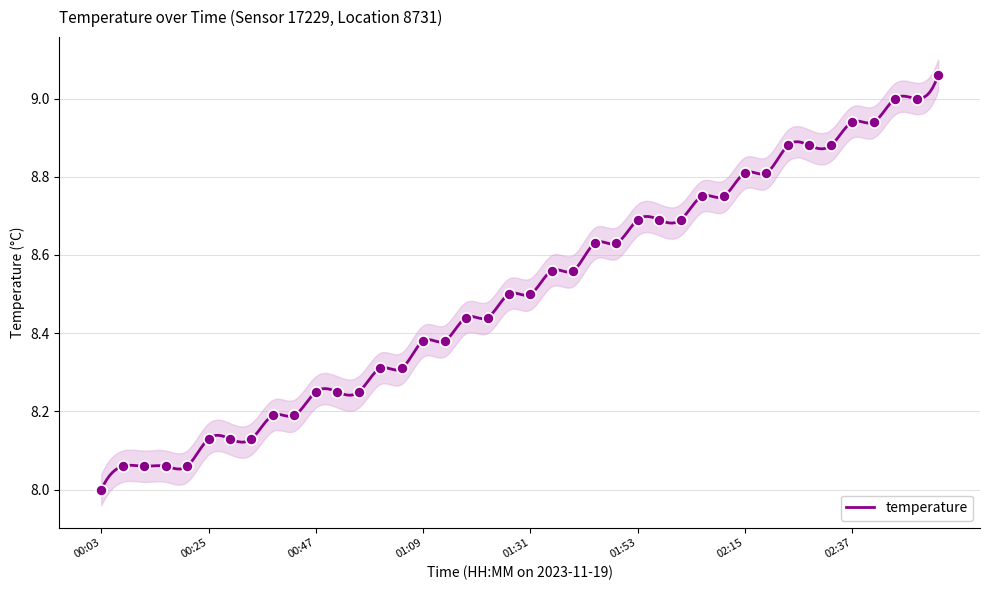

Between 01:48 and 02:50, which is larger?

02:50